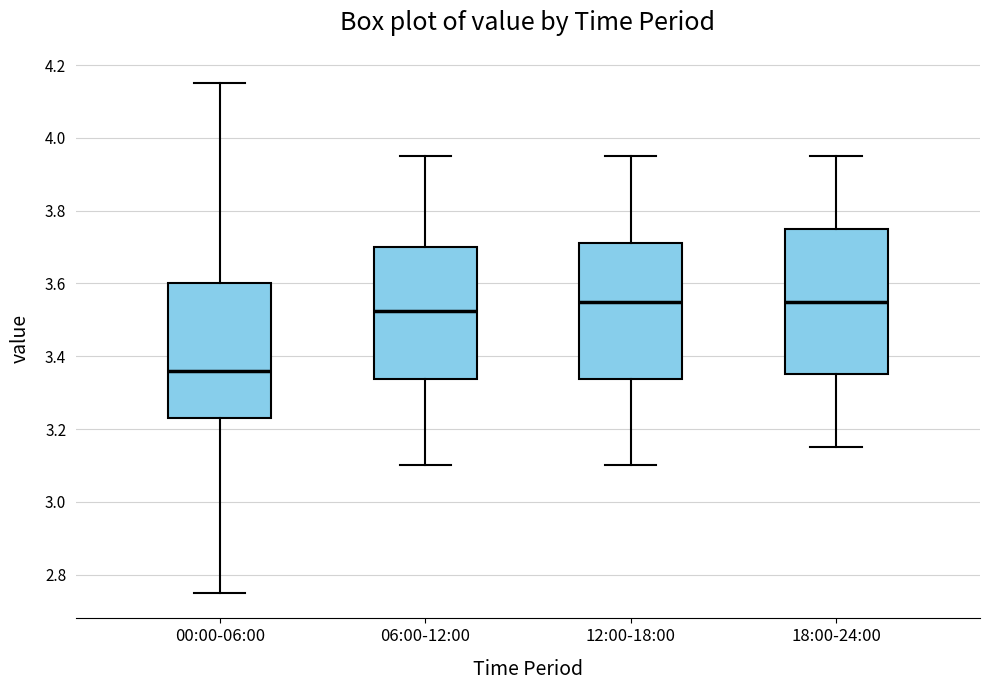

Which box has the lowest median line?

00:00-06:00